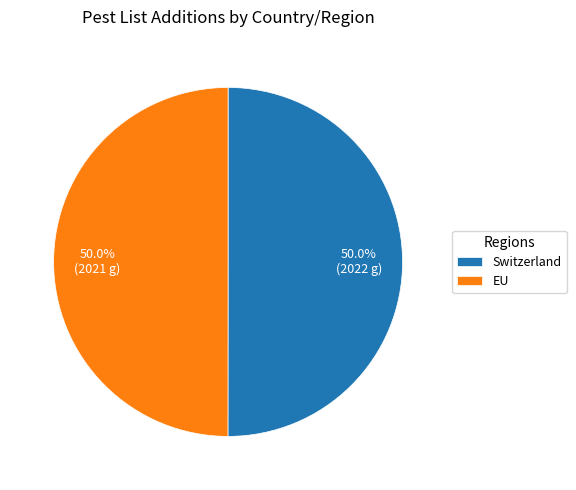

Approximately how many times larger is the value at Switzerland compared to EU?

1.0